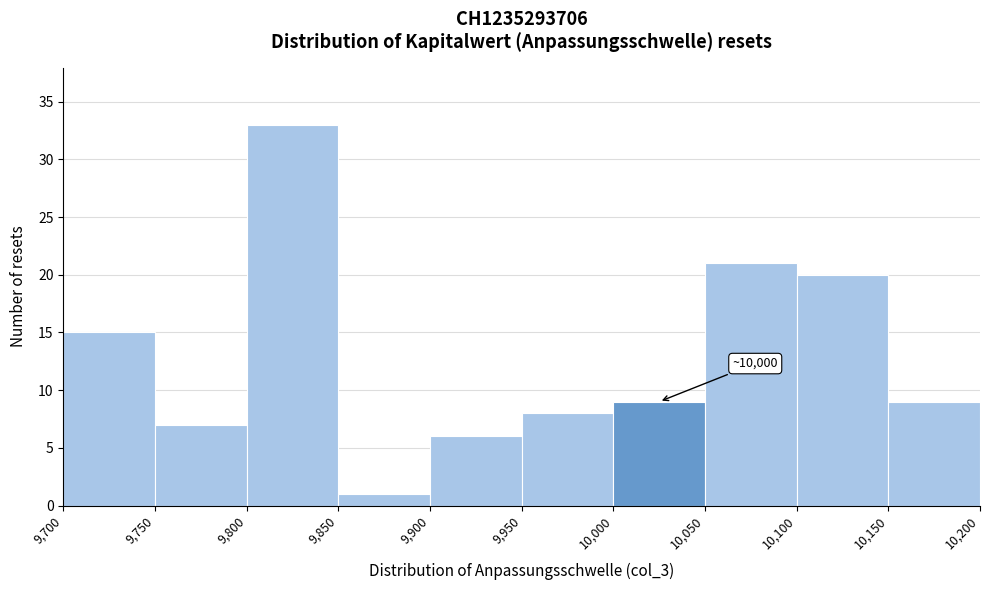

Over which range of the x-axis is the bar tallest?

9,800 to 9,850